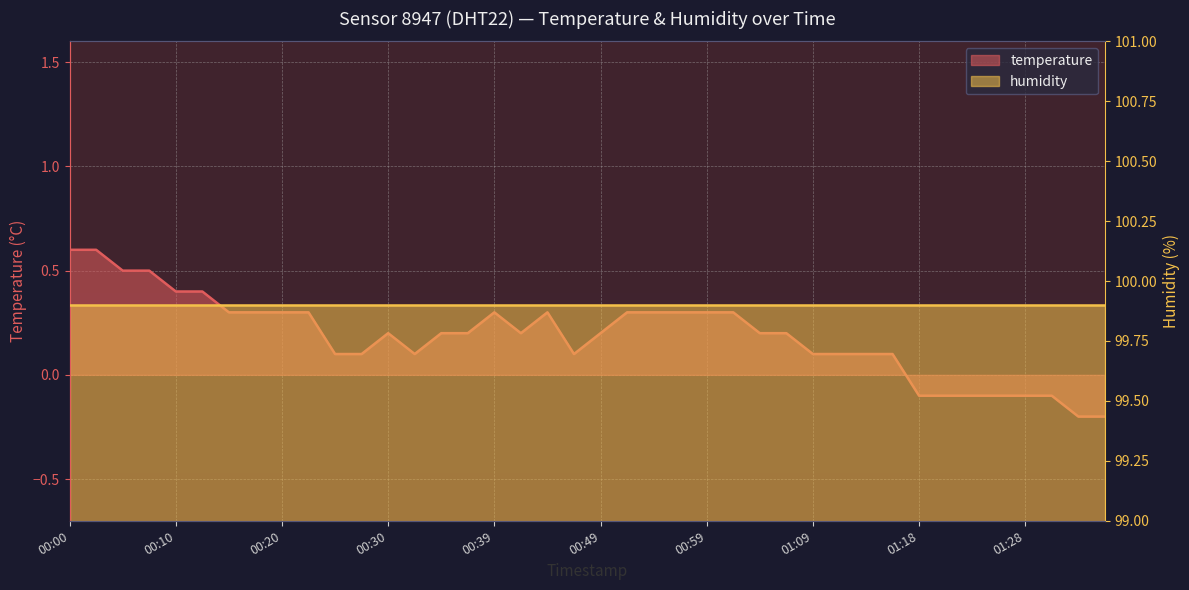

What is the difference between the maximum and minimum values?

0.8